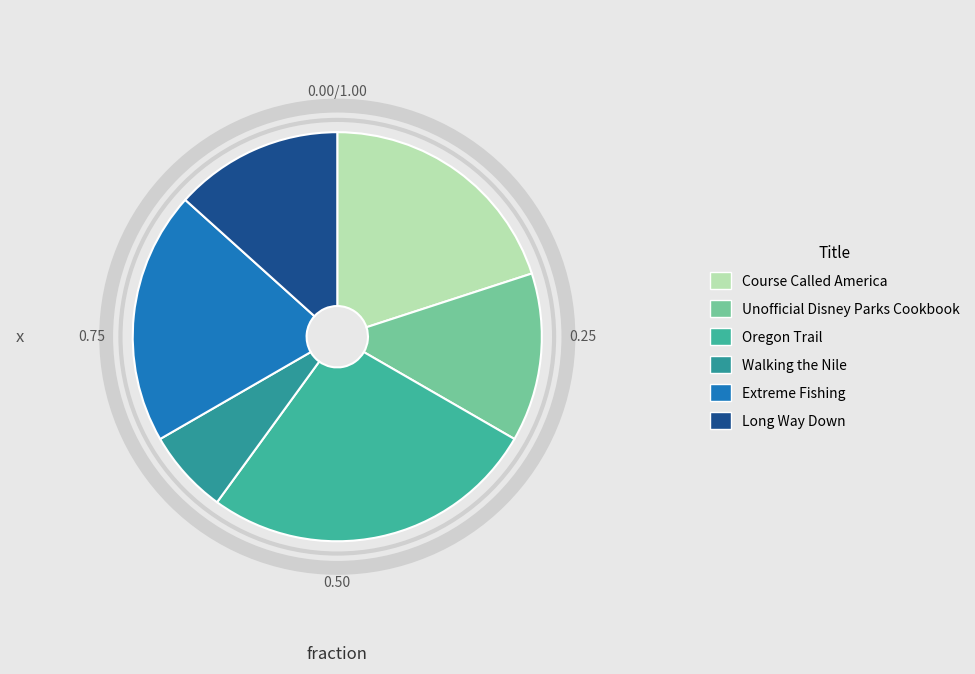

Is it true that Oregon Trail is 38% of the pie?

False